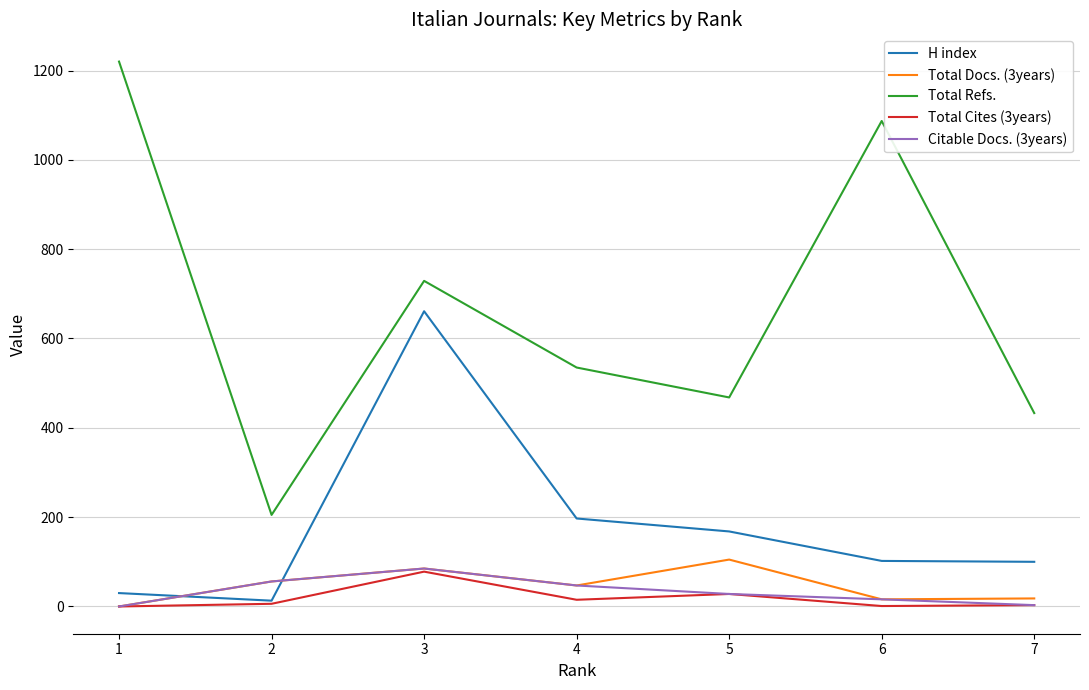

True or false: Total Docs. (3years) and Citable Docs. (3years) intersect in this chart.

False